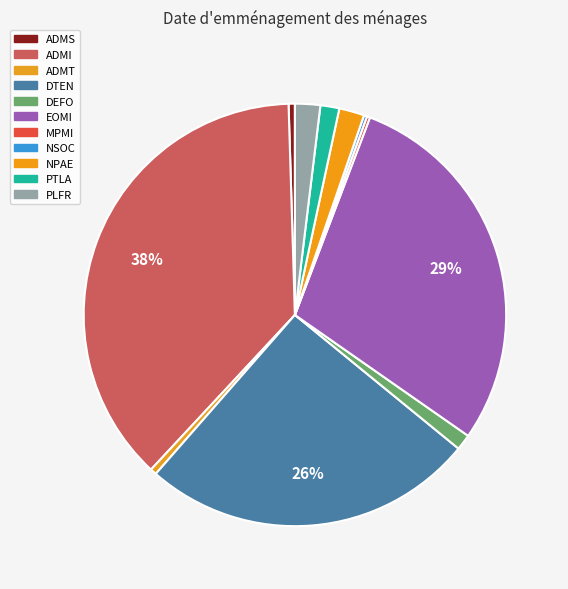

To the nearest percent, what is the average slice percentage?

9%